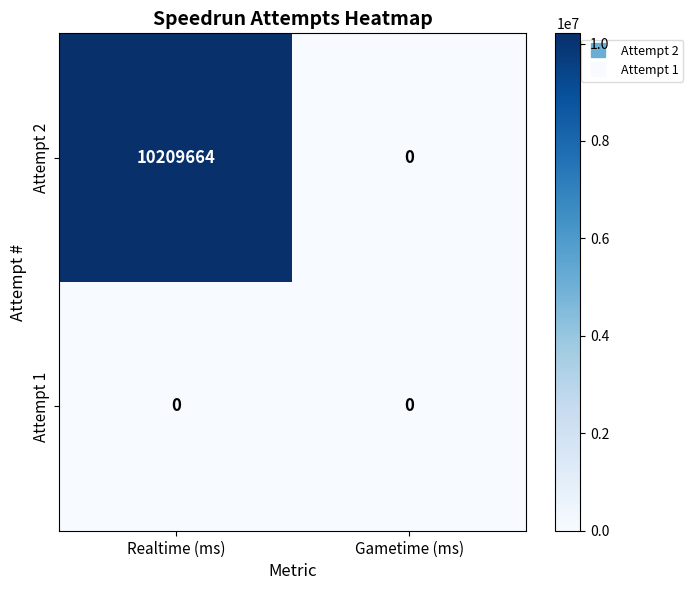

At which category is the sum across all series the highest?

Realtime (ms)